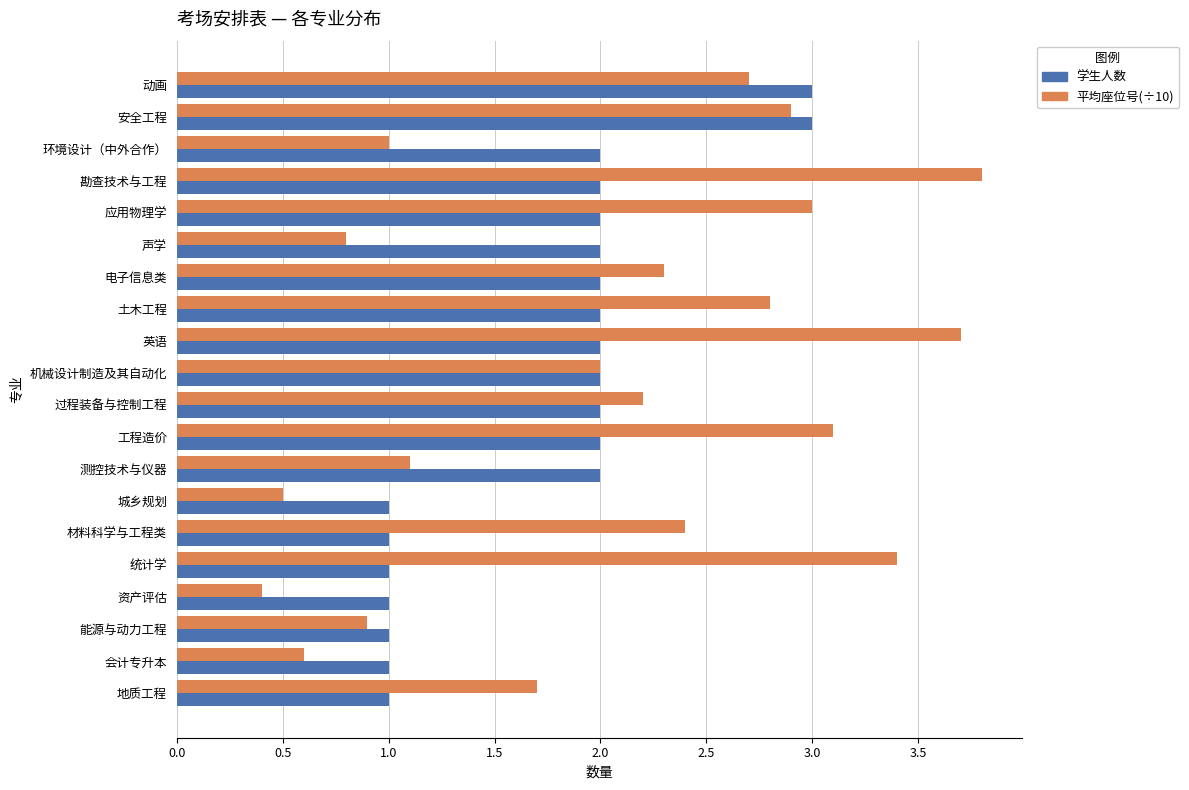

Is the value of 学生人数 at 电子信息类 greater than the value of 平均座位号(÷10) at 过程装备与控制工程?

No